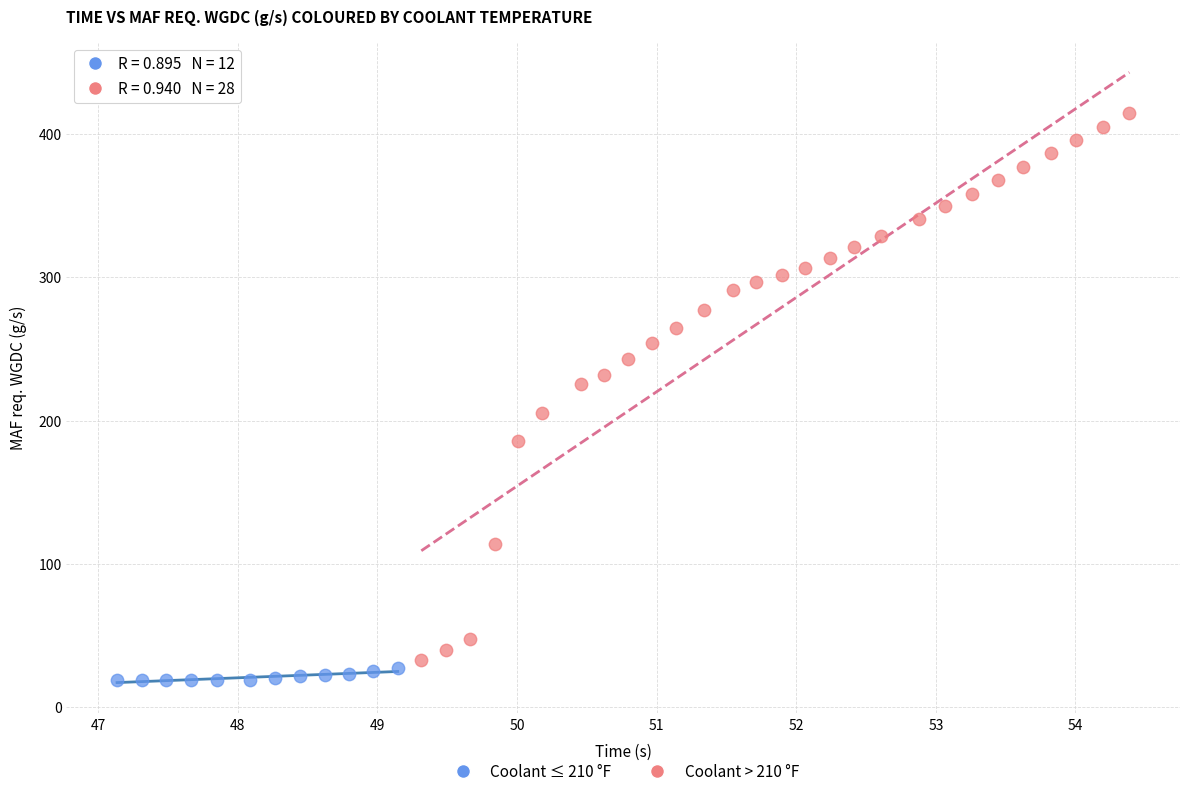

Which series has the largest Y range (max minus min)?

Coolant > 210 °F